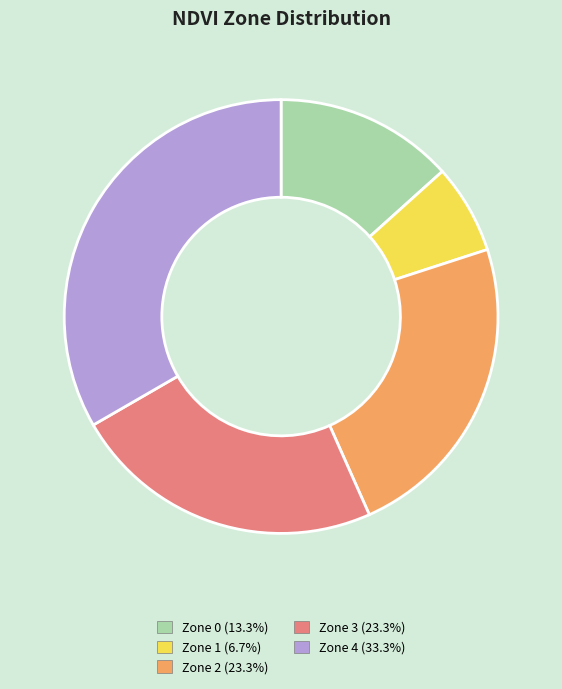

Is it true that Zone 3 is 29% of the pie?

False